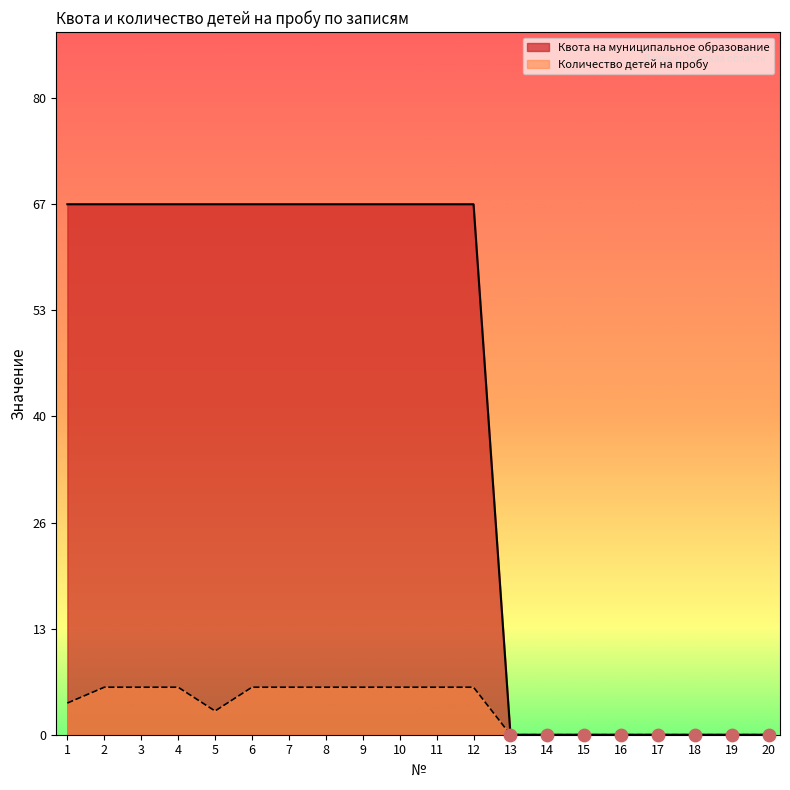

Between 8 and 7, which is larger?

8